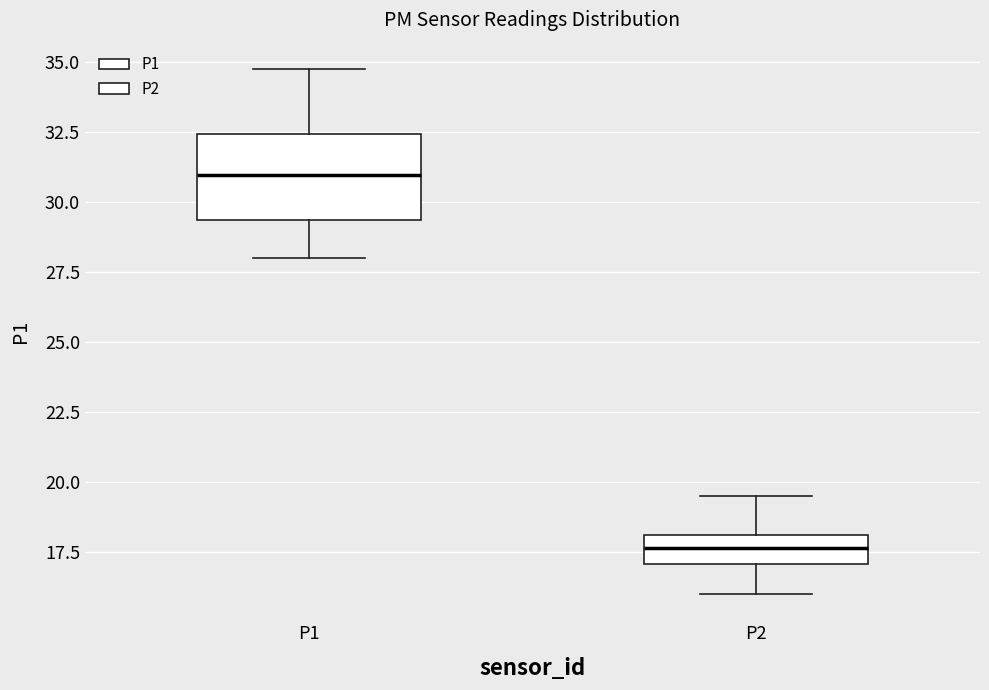

Where is the lower edge of the box for P1 on the y-axis? The values are not printed on the chart, so give them approximately, as read against the axis.

29.5